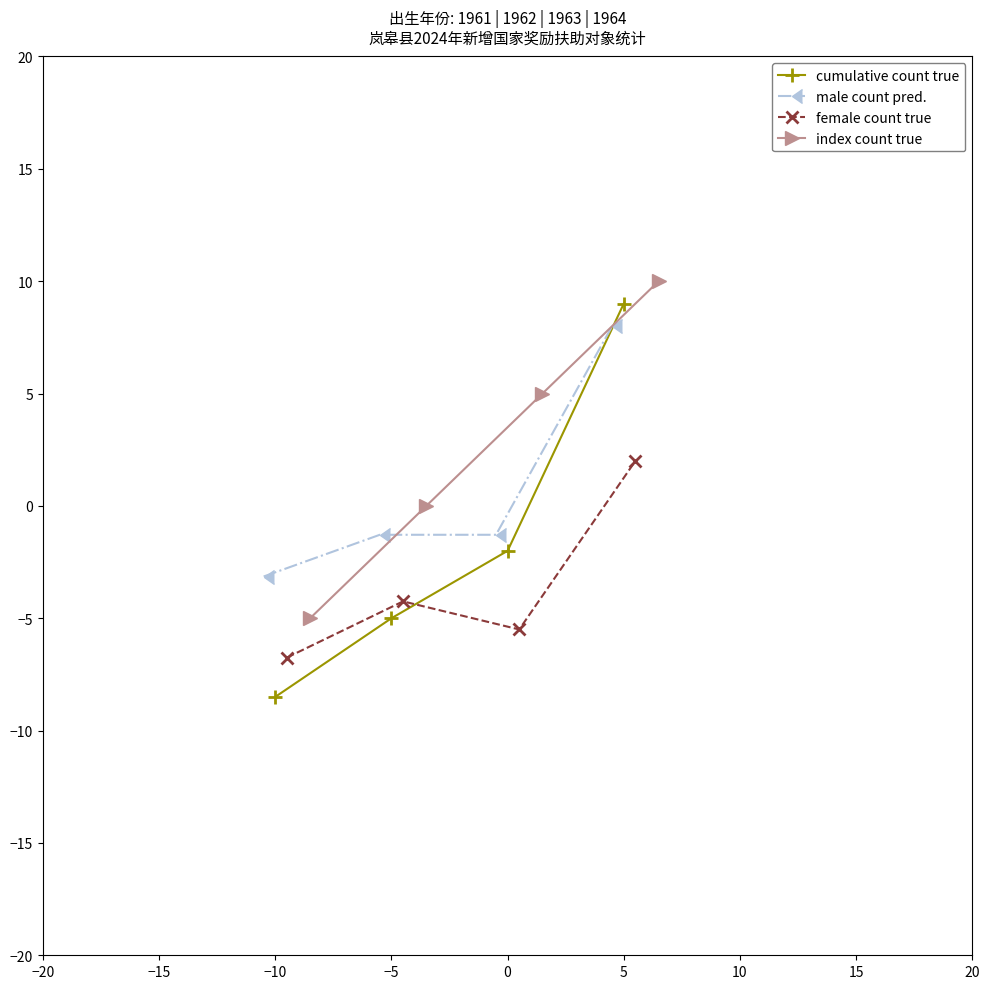

What is the lowest value of the male count pred. series?

-3.1